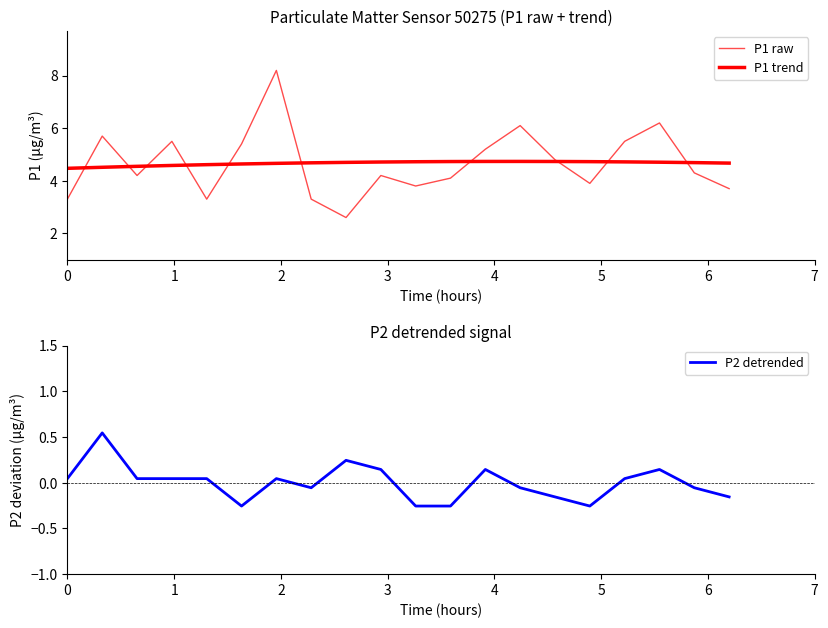

How many interior local peaks does the P1 trend series have?

1